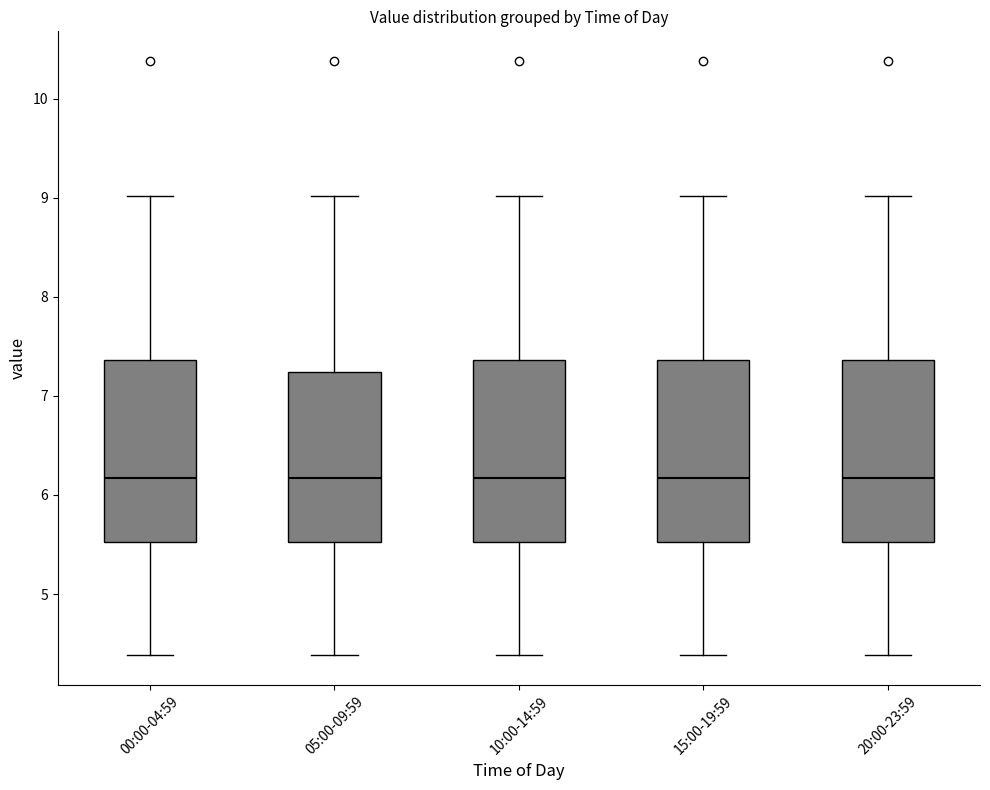

Where does the lower whisker of the box for 05:00-09:59 end on the y-axis? The values are not printed on the chart, so give them approximately, as read against the axis.

4.4